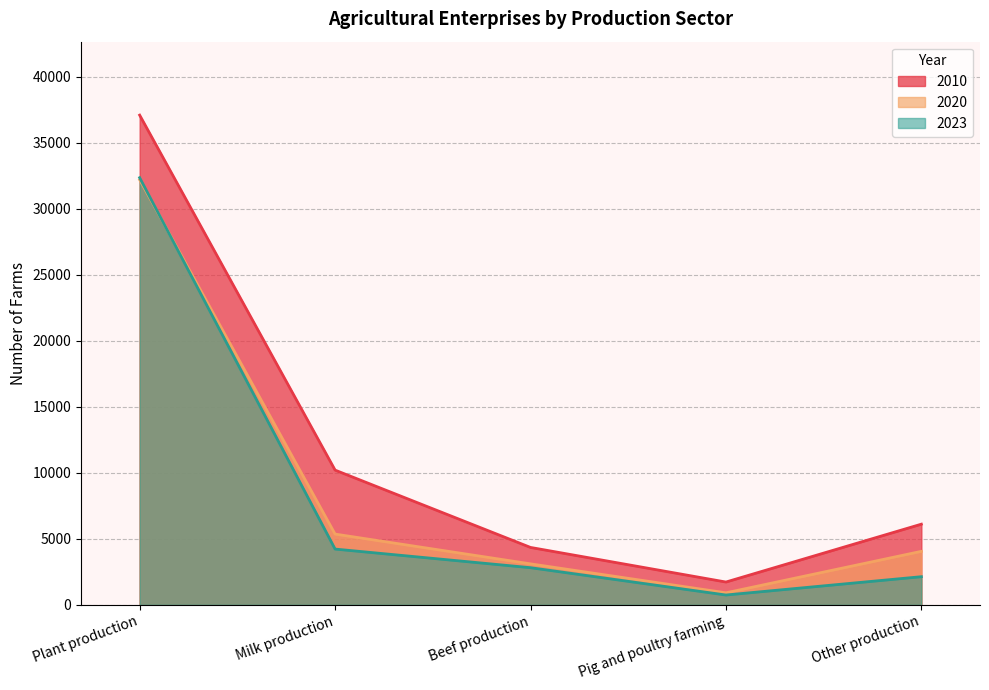

At which label does 2020 first exceed 4055?

Plant production